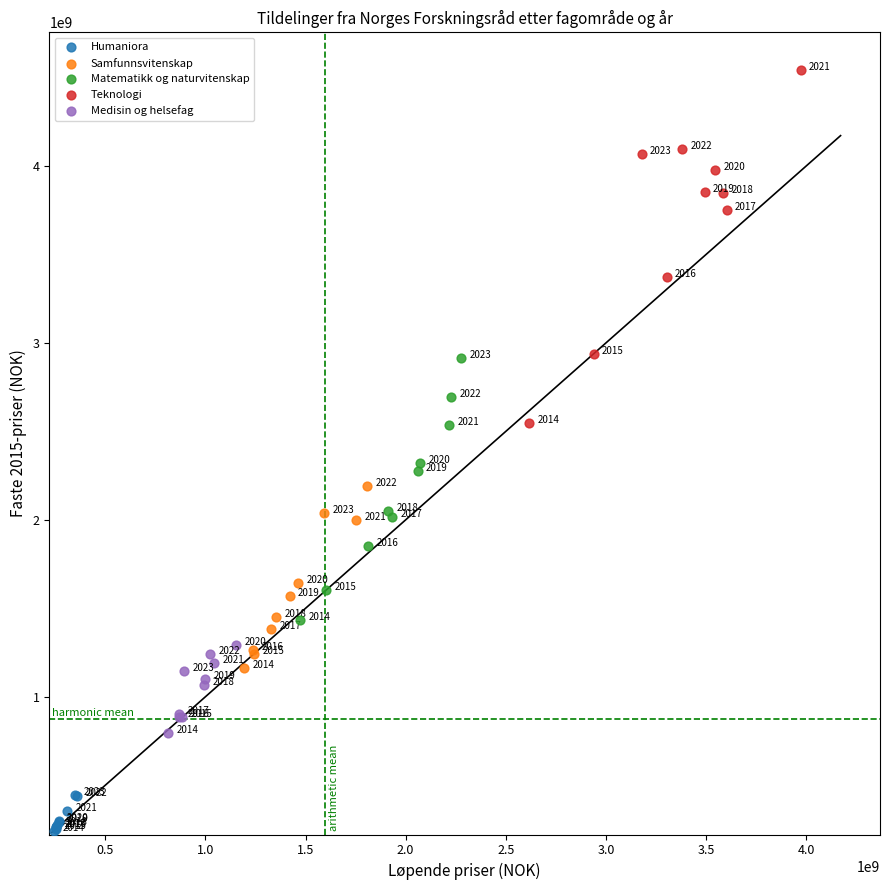

Which series reaches the minimum Y coordinate?

Humaniora